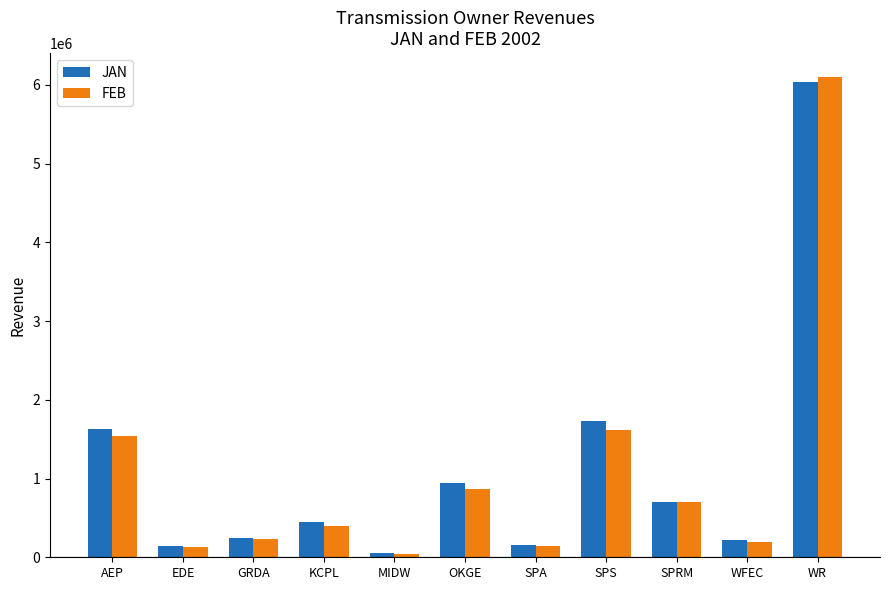

Are the bars horizontal?

No